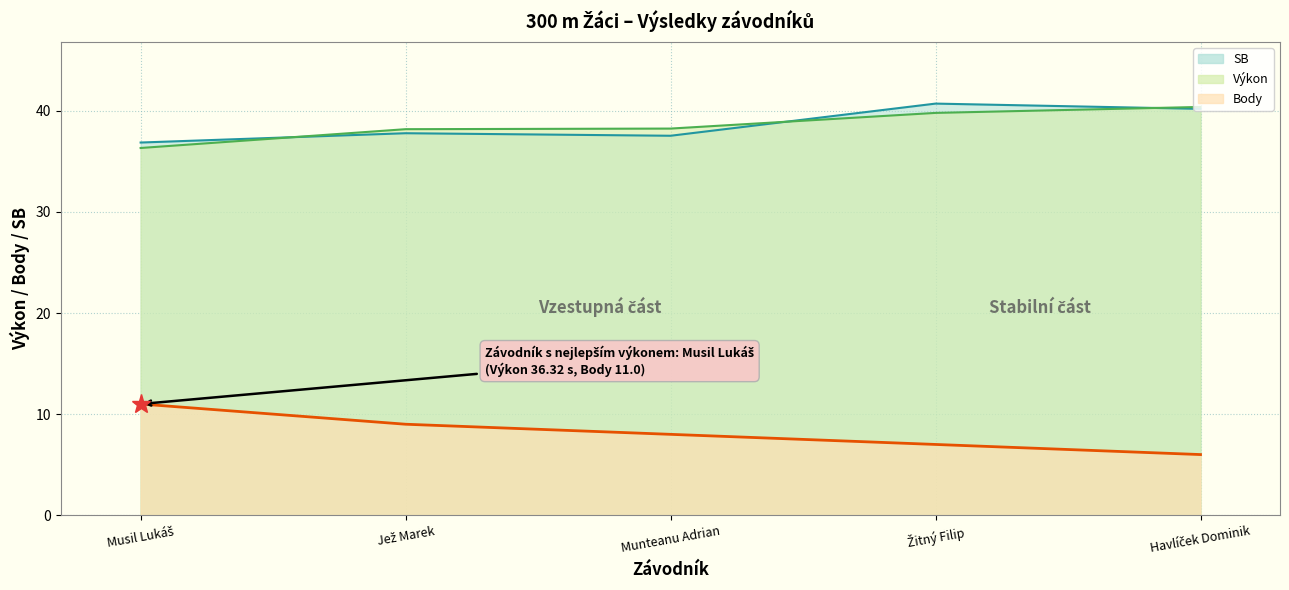

Which series has the largest total across all categories?

SB